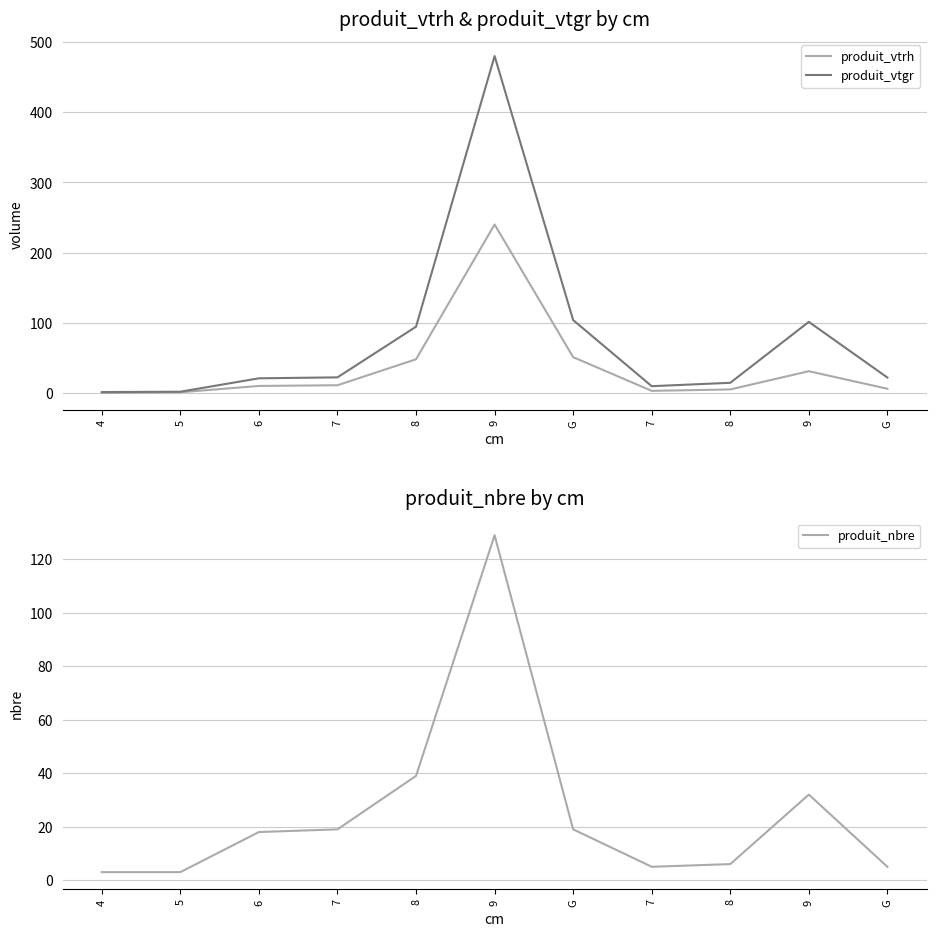

What is the approximate value of produit_nbre at 5?

3